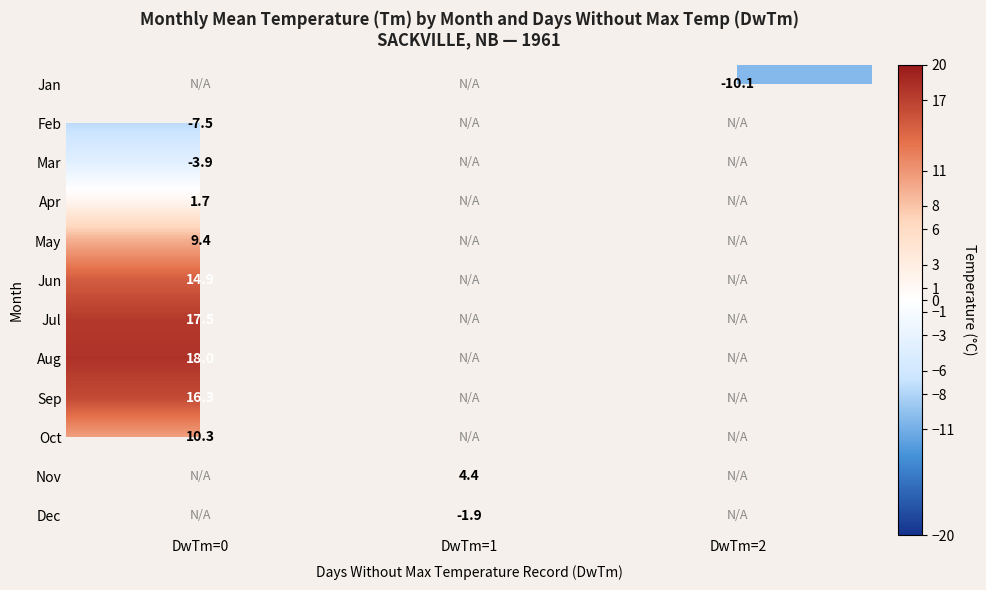

Is it true that May equals 9.4 at DwTm=0?

True